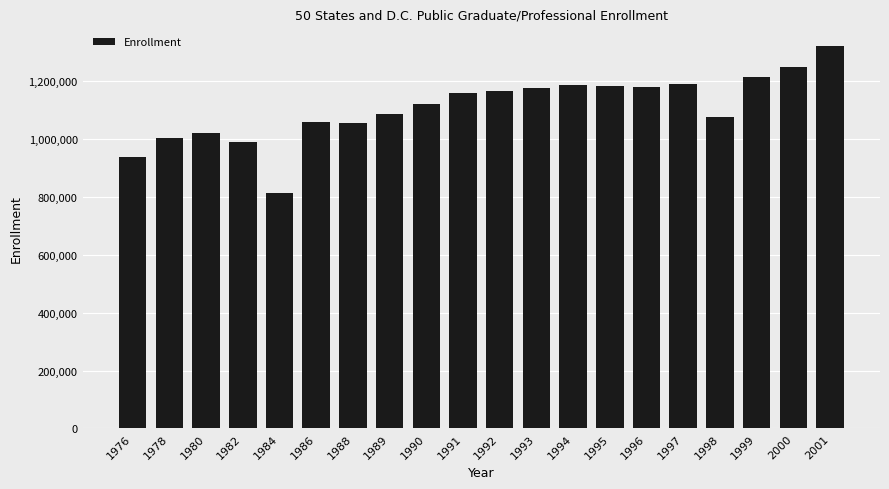

What is the value of the 5th bar from the left?

813351